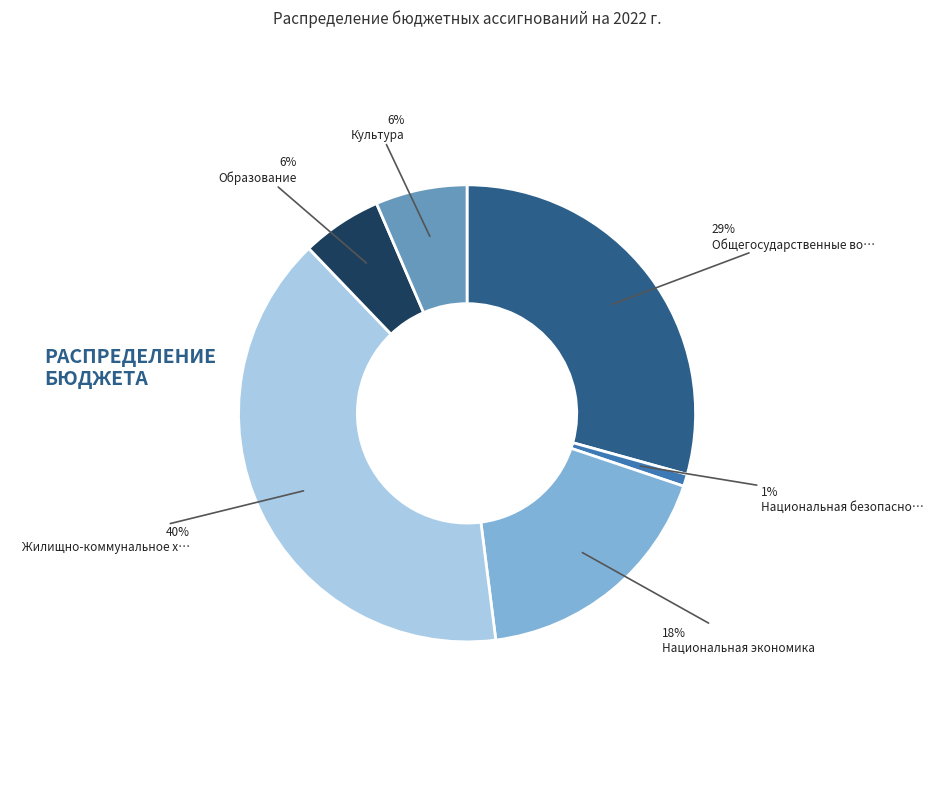

To the nearest percent, what is the difference between the largest and smallest slice percentages?

39%